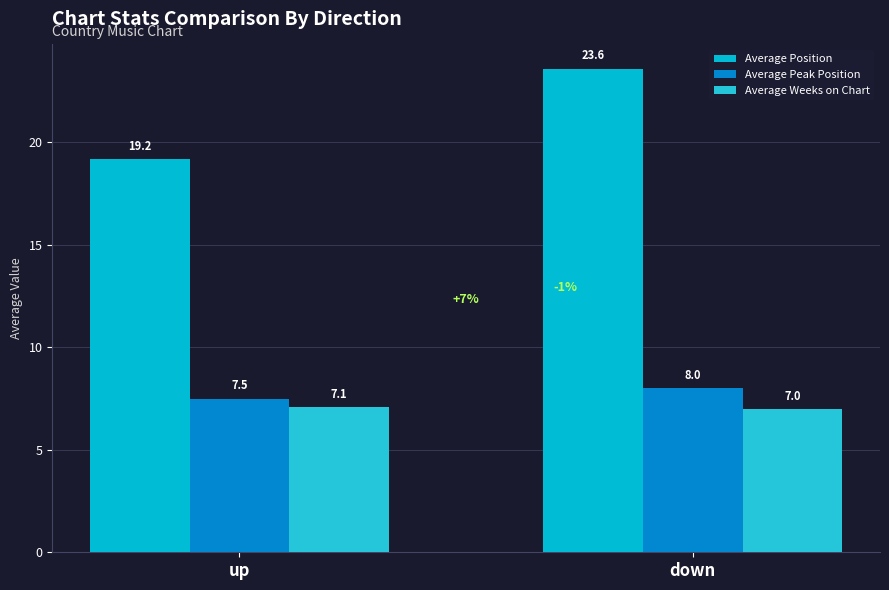

Which has a higher value, up or down?

down